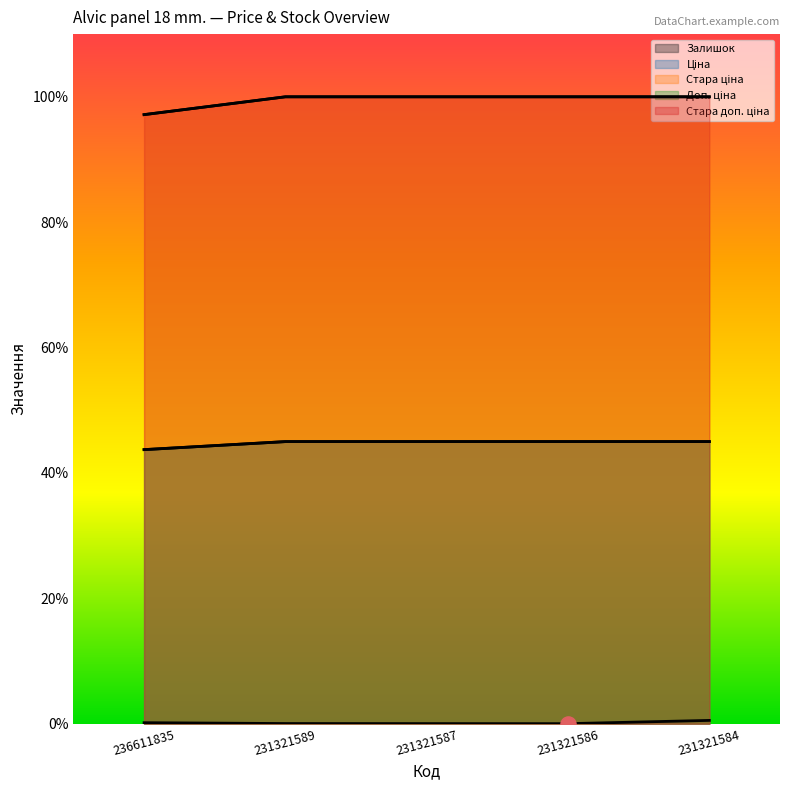

Which series contains the lowest Y value?

Залишок